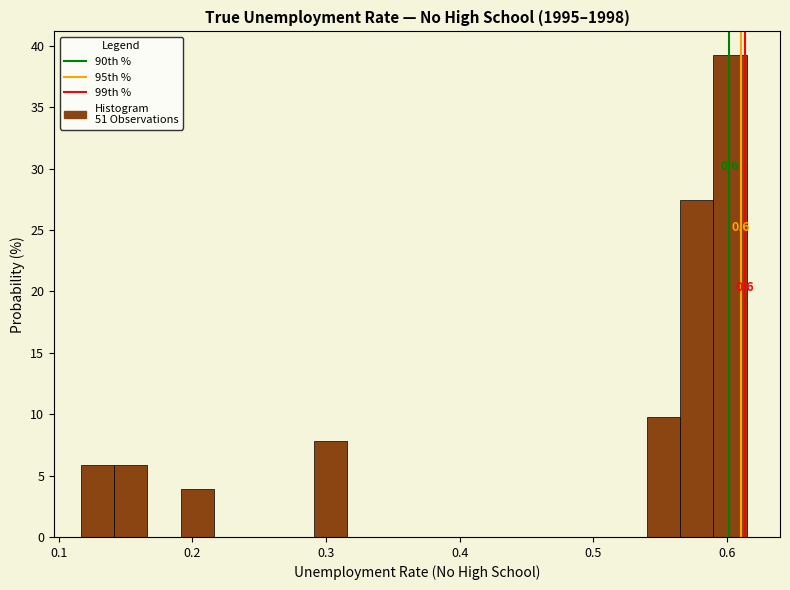

Read against the x-axis, roughly where is the centre of the tallest bar?

0.60